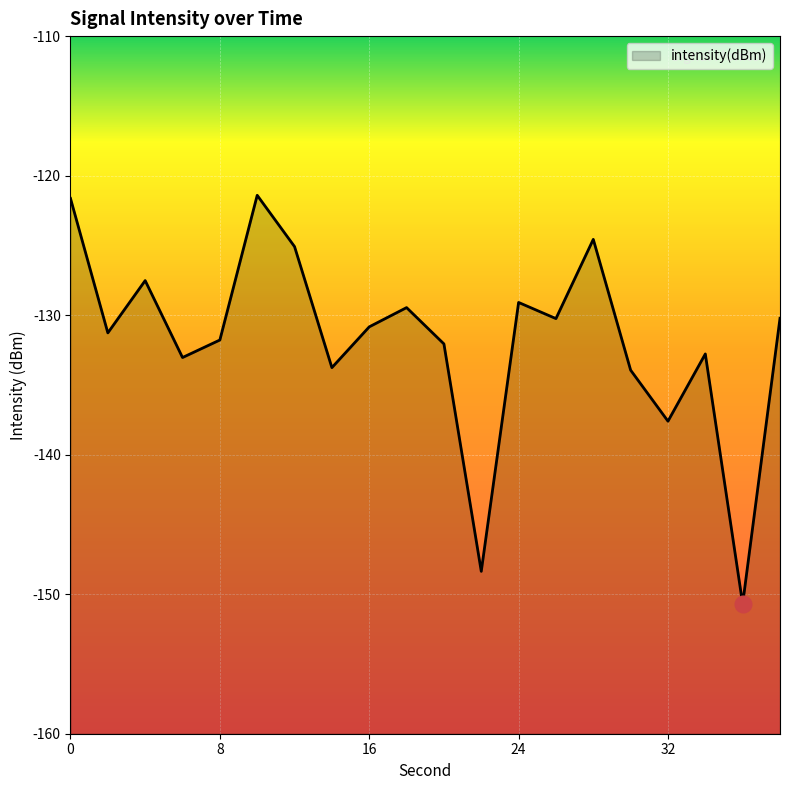

Which category has the lowest value across all series?

36